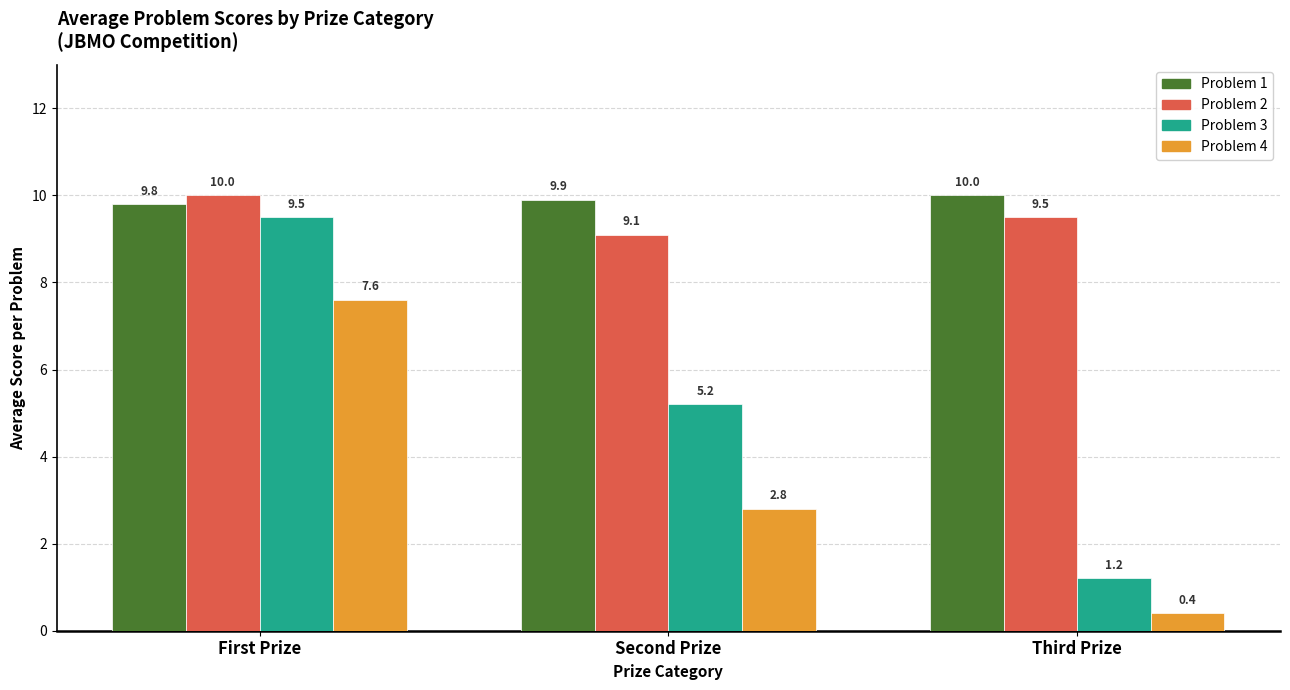

Where is Problem 4 nearest to the value 4?

Second Prize